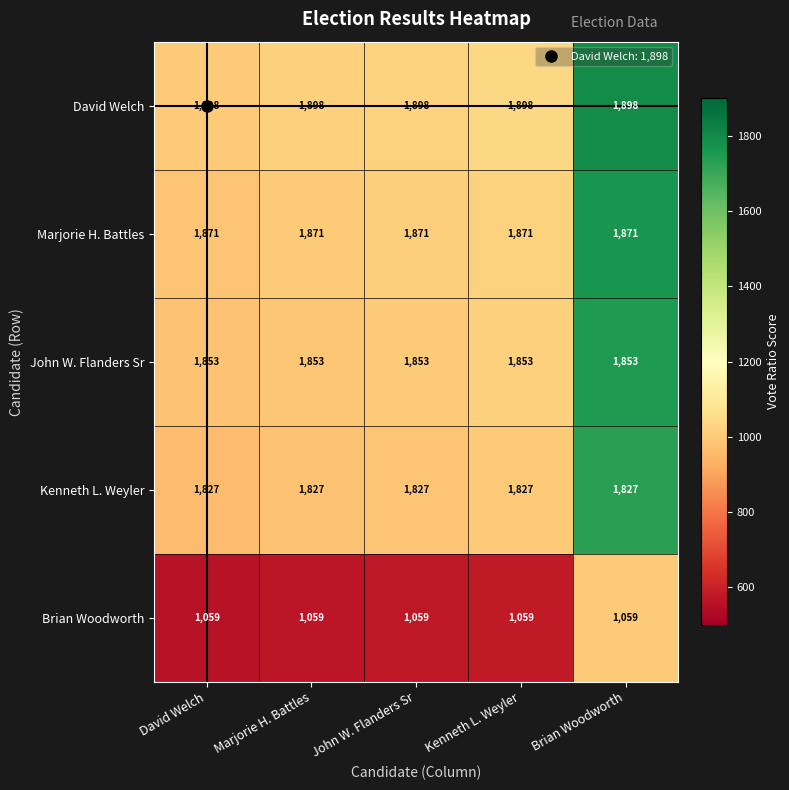

What is the sum of all Kenneth L. Weyler values?

9135